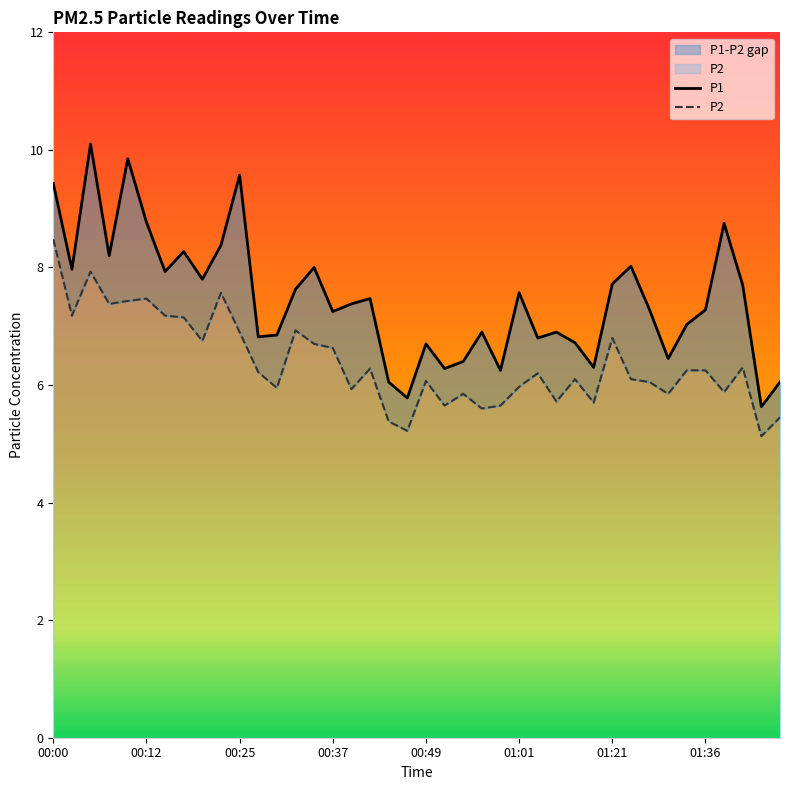

Which label corresponds to the largest value in the chart?

00:05